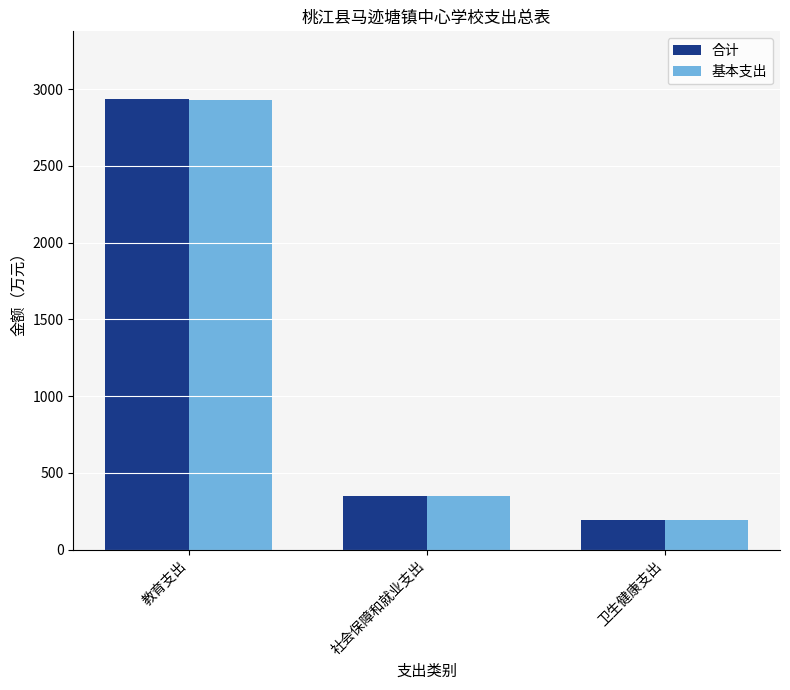

At which label does 基本支出 first exceed 351?

教育支出